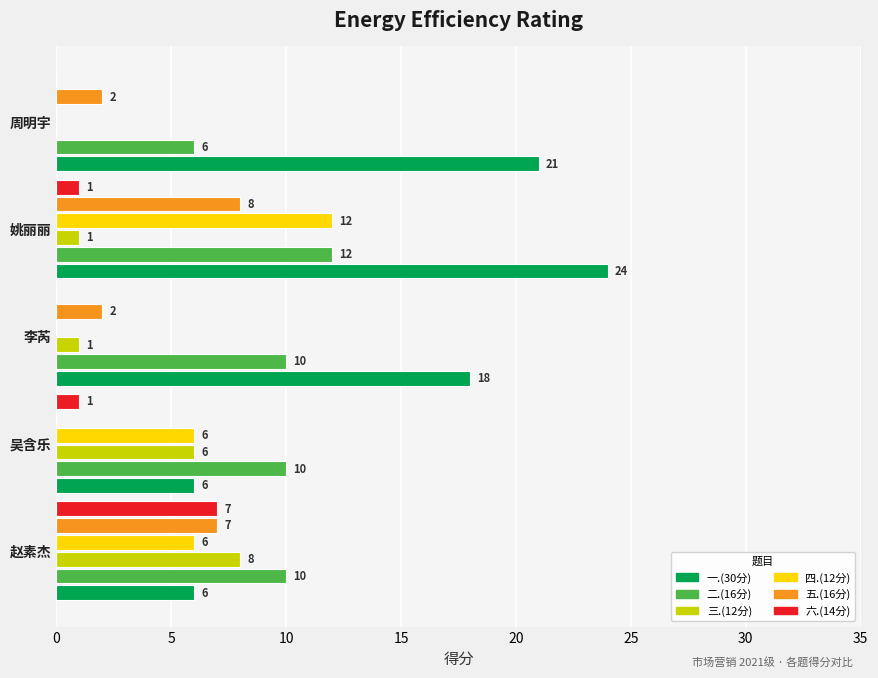

What is the total value across all series at 周明宇?

29